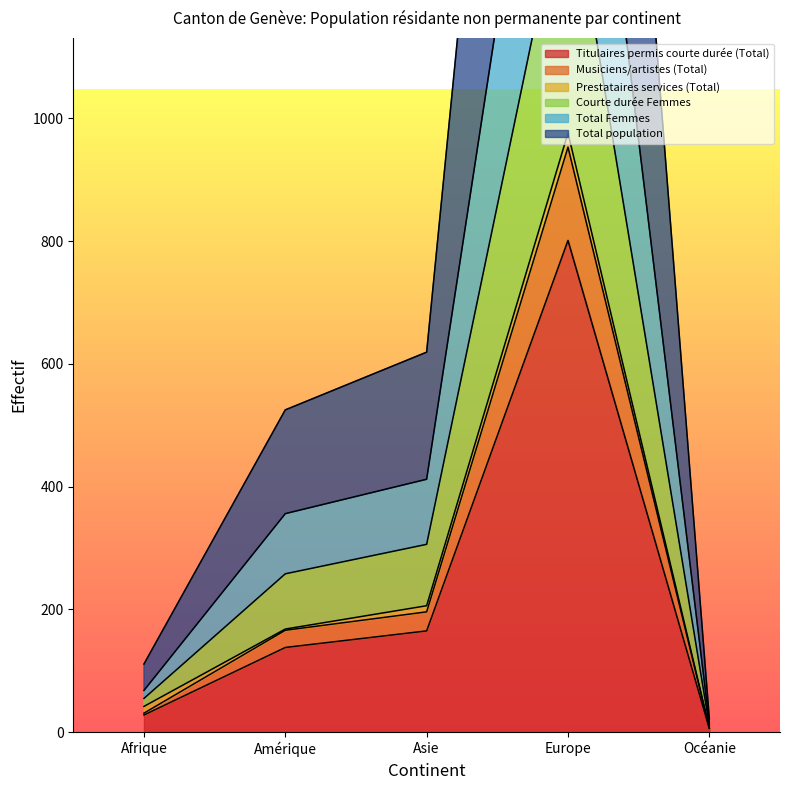

At which label is Titulaires permis courte durée (Total) closest to 403?

Asie